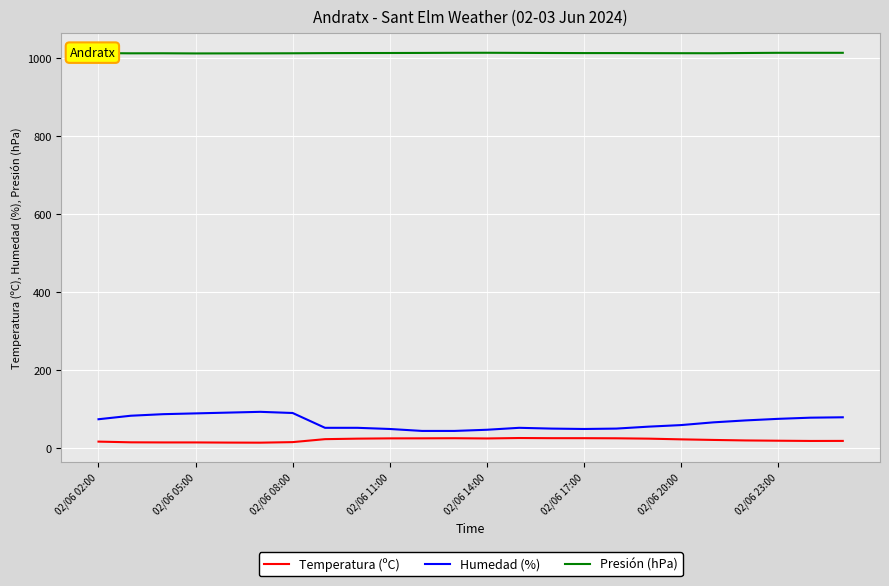

Does the chart display data point markers on the line(s)?

No